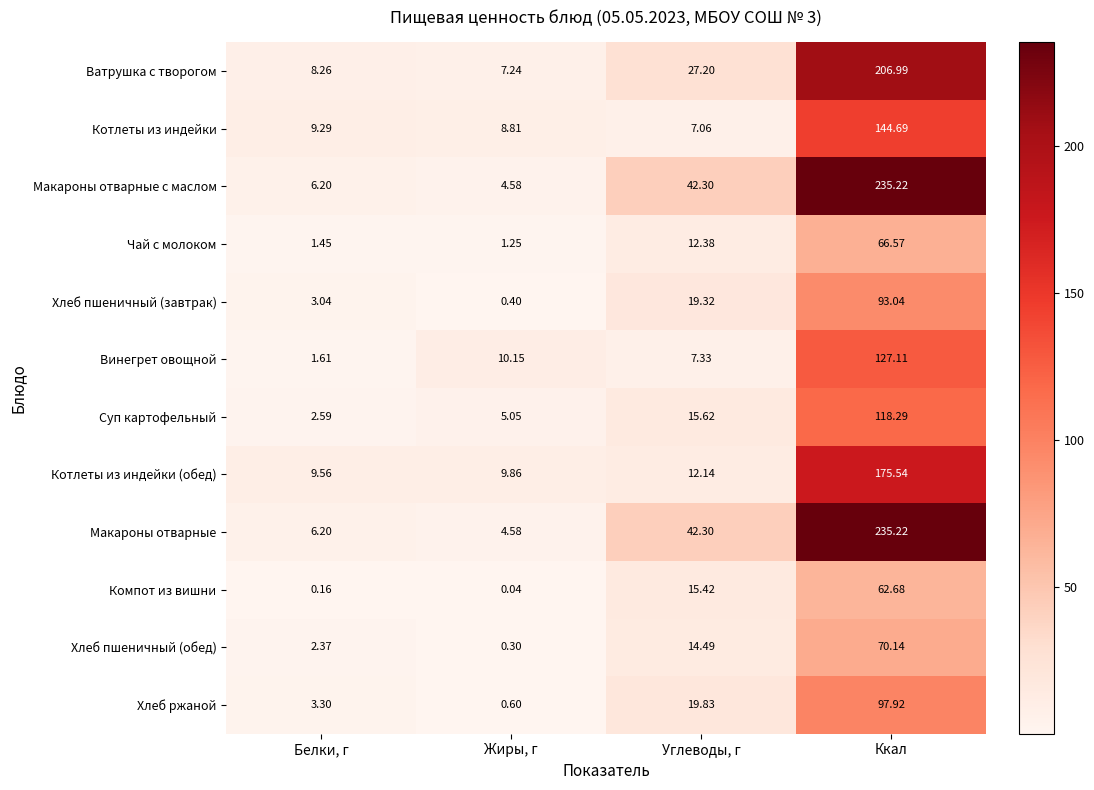

Count the number of data series in this chart.

12